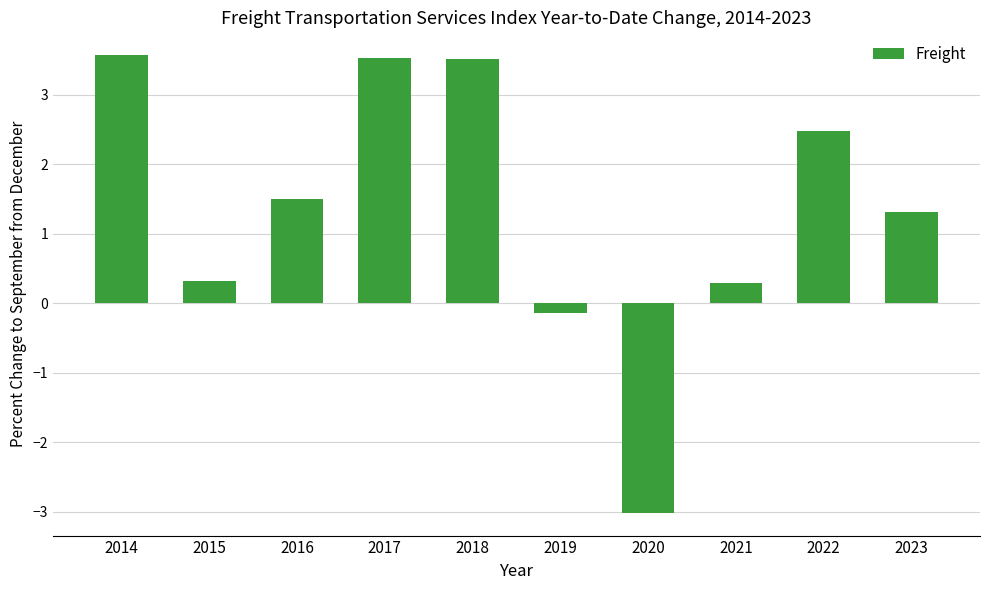

What is the sum of all values?

13.3